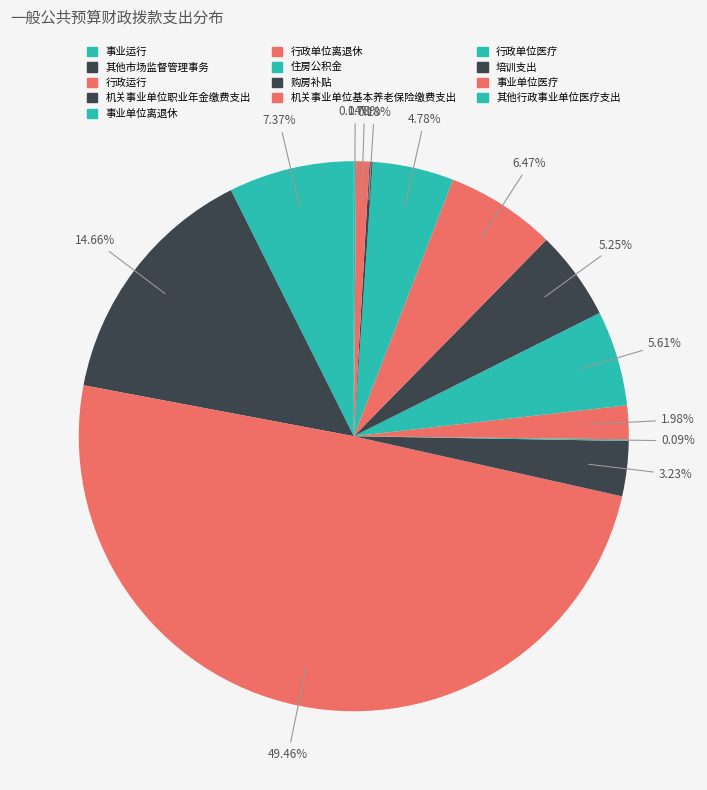

Is it true that 住房公积金 is 6% of the pie?

True